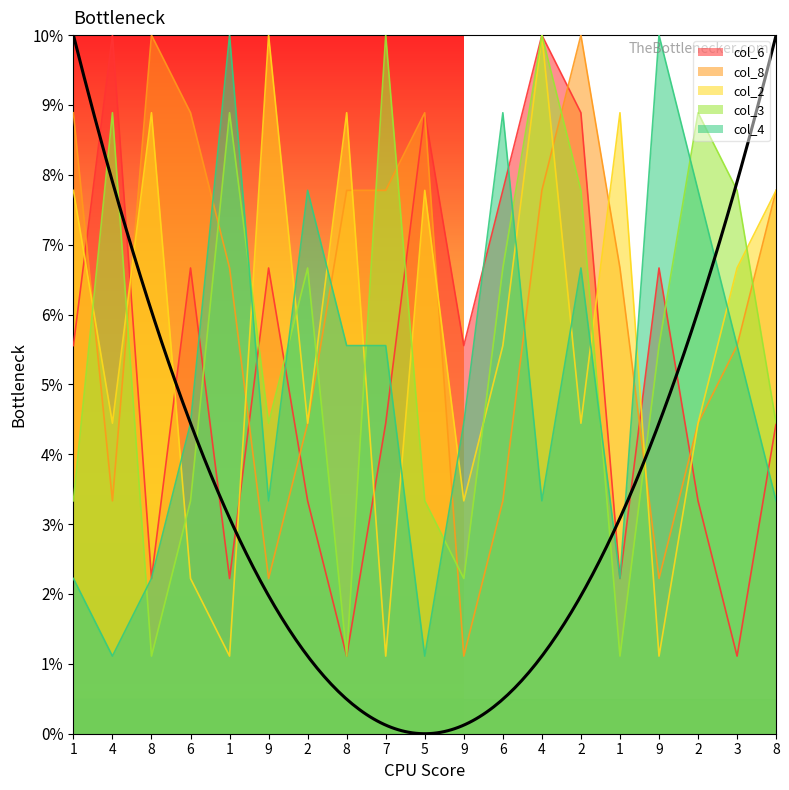

True or false: col_4 and col_3 cross at least once.

True